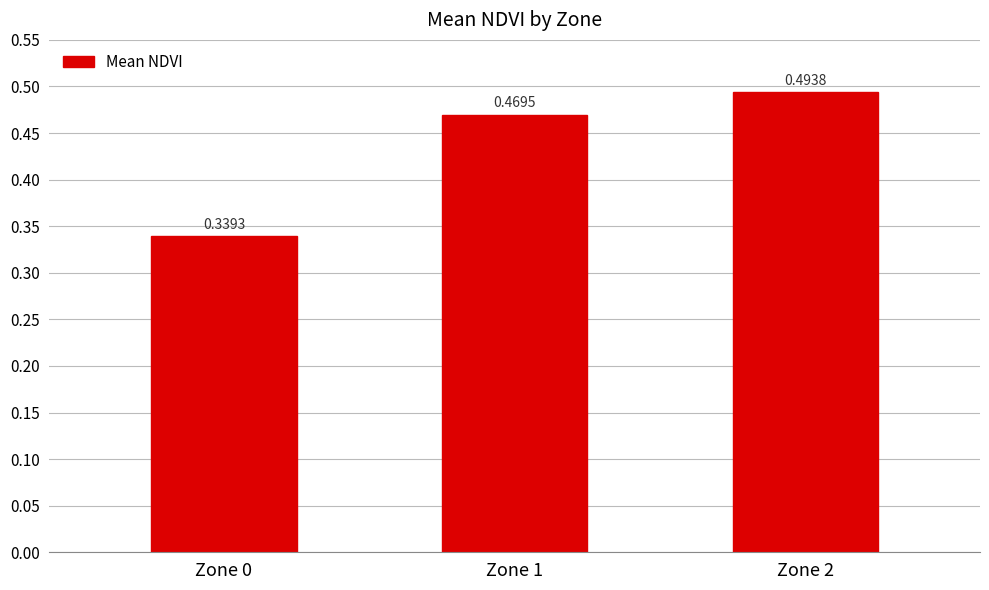

Rank the categories by value from lowest to highest.

Zone 0, Zone 1, Zone 2